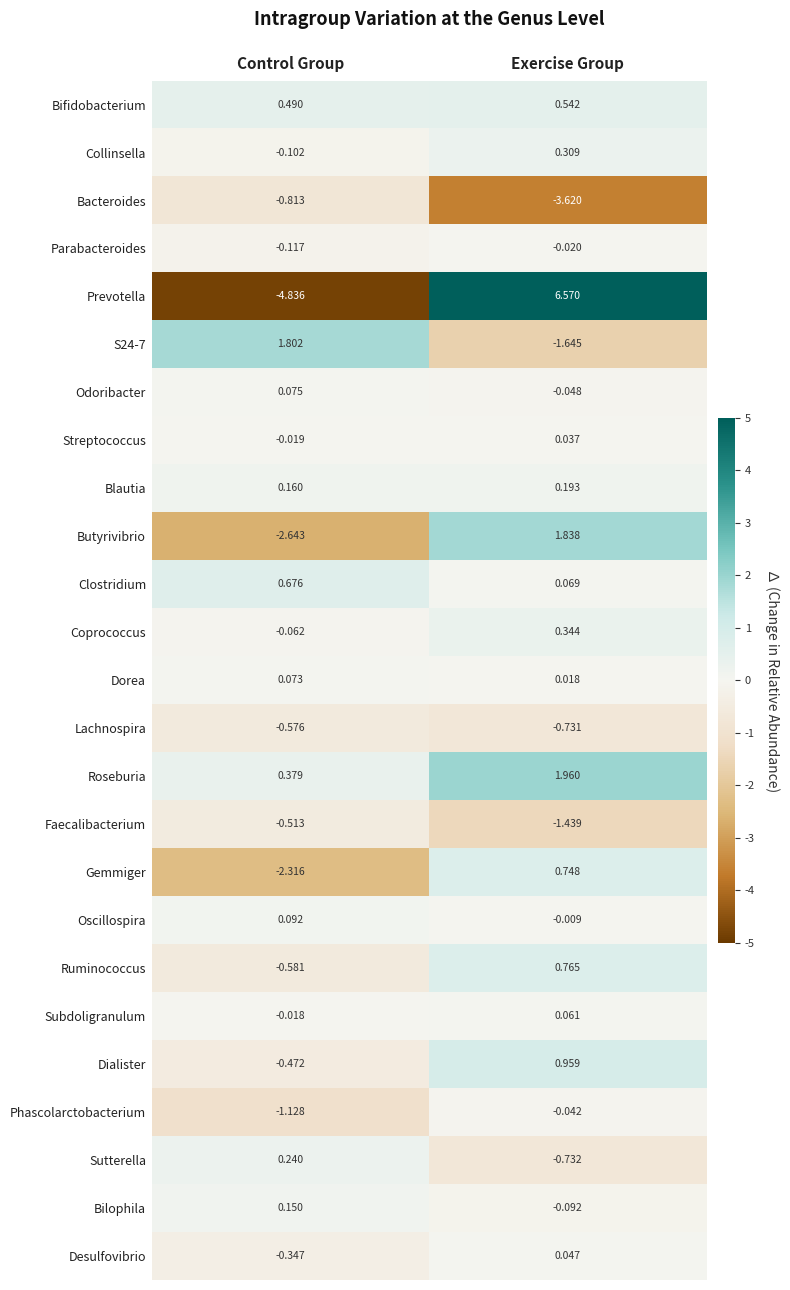

Which category has the lowest value in the S24-7 series?

Exercise Group